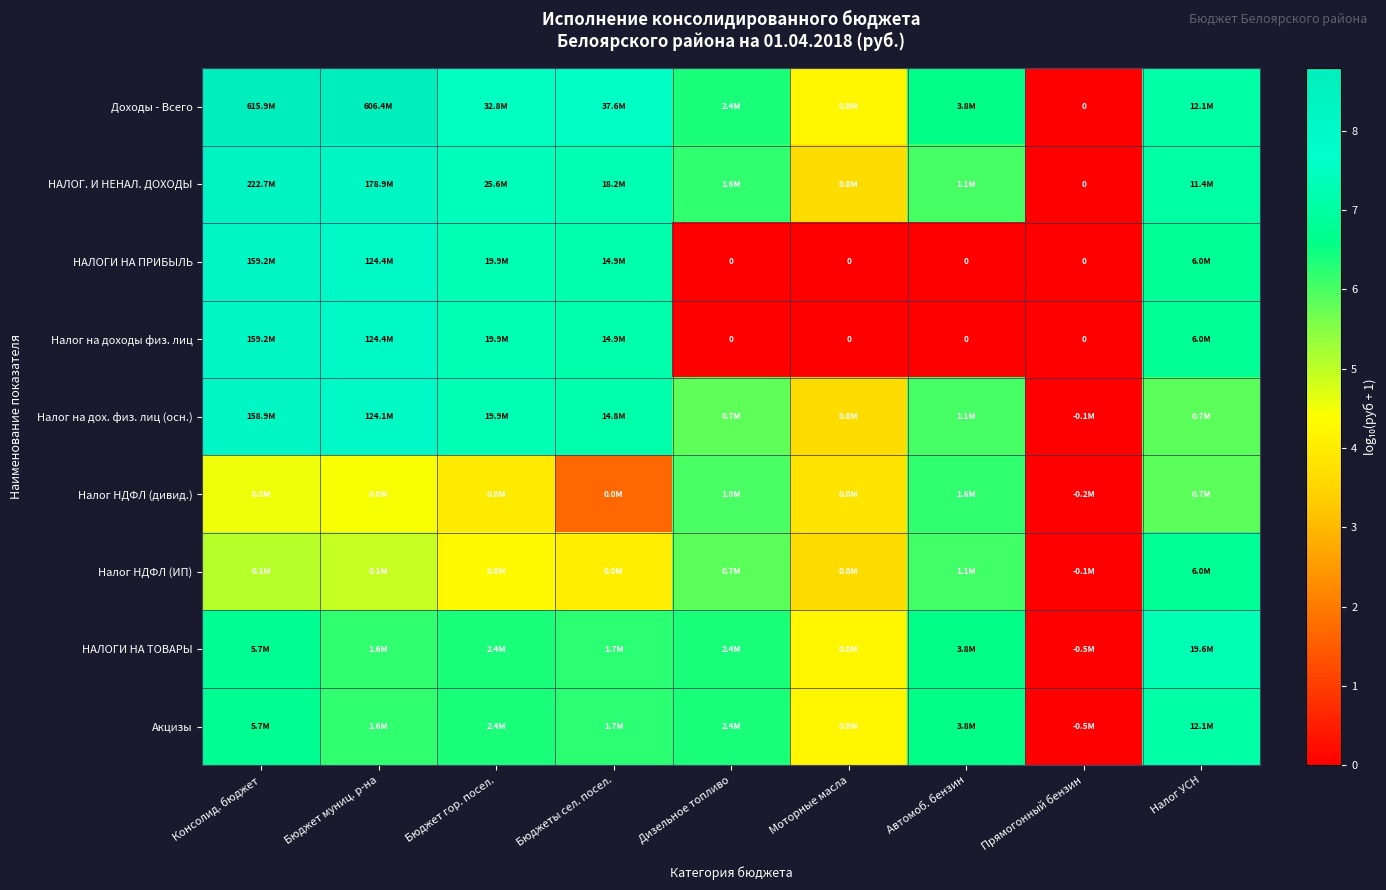

The Налог НДФЛ (дивид.) series shows 1.7 at Бюджеты сел. посел.. True or false?

True